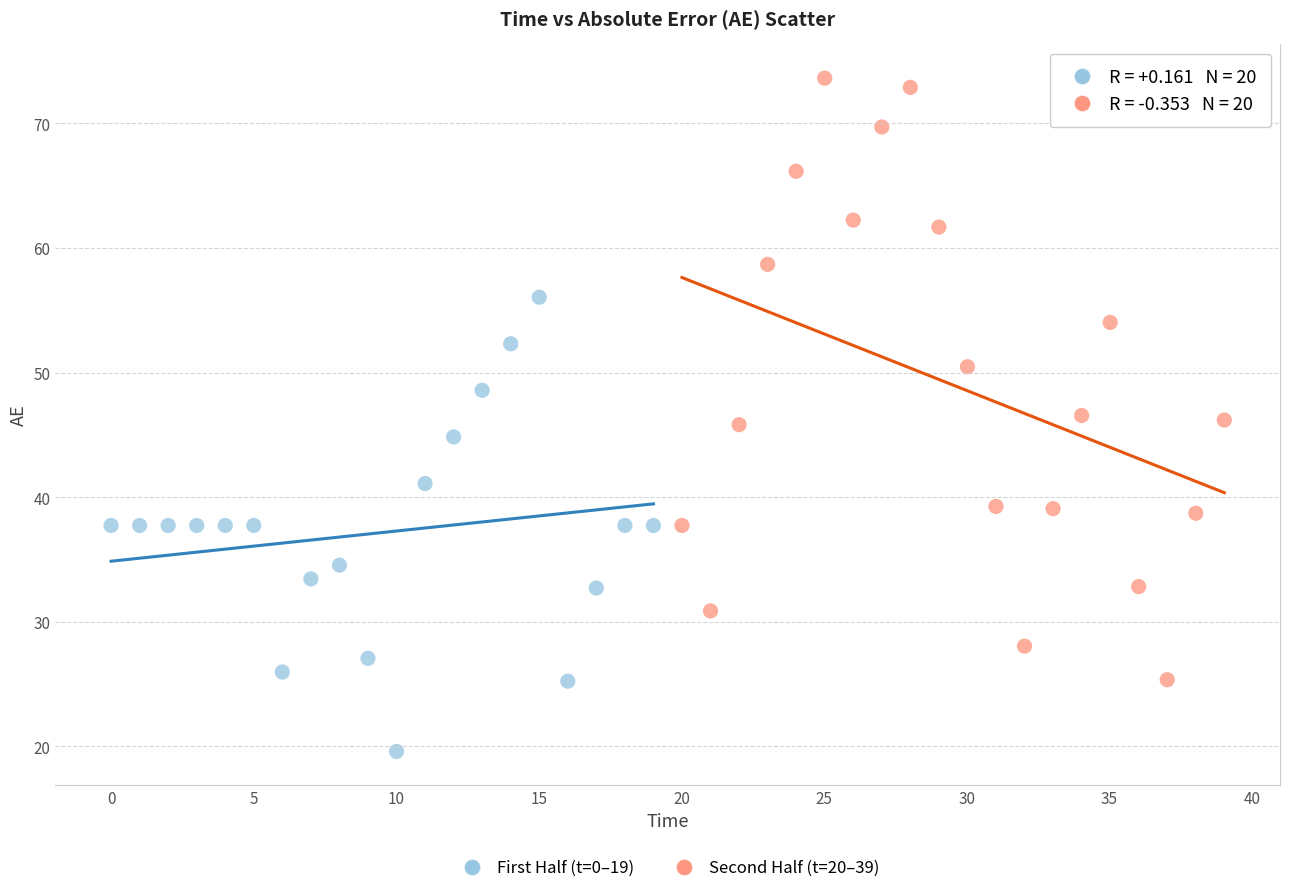

Which series reaches the minimum Y coordinate?

First Half (t=0–19)